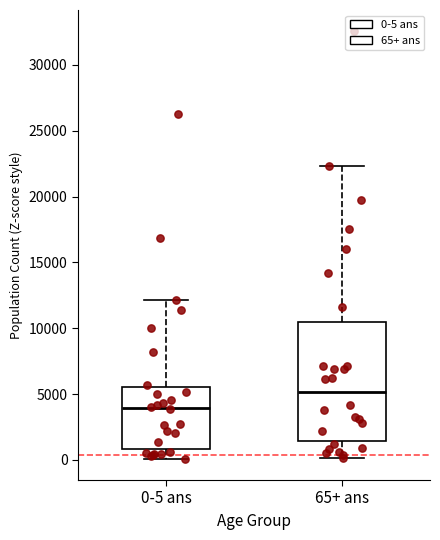

Which box's median line is the lowest?

0-5 ans